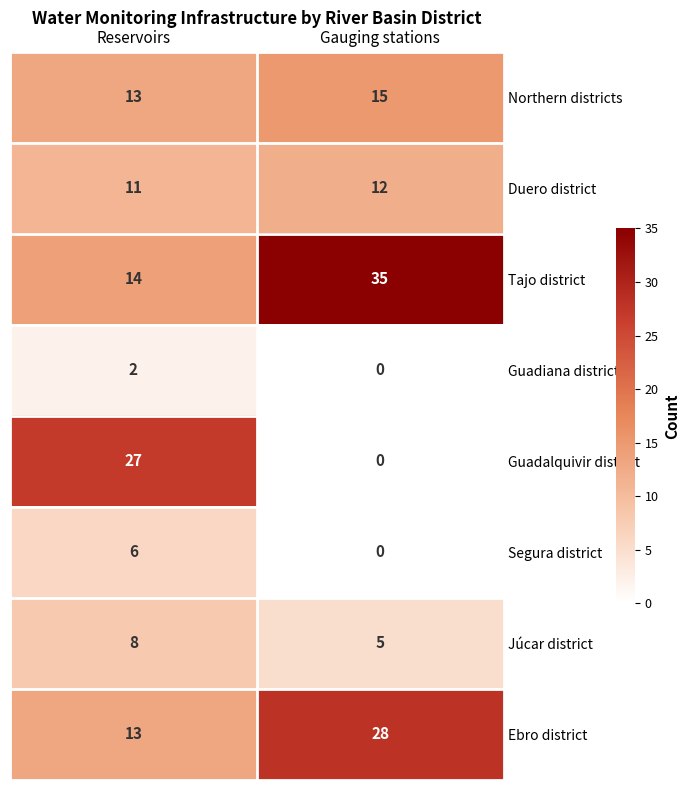

What is the difference between the Tajo district values at Gauging stations and Reservoirs?

21